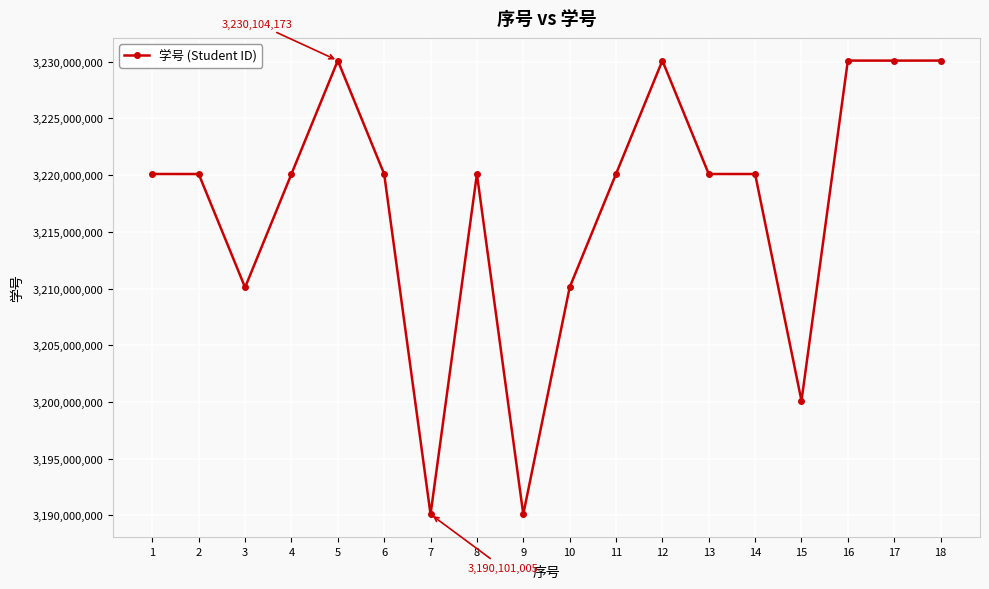

The chart shows a value of 3190103089 at 9. True or false?

True